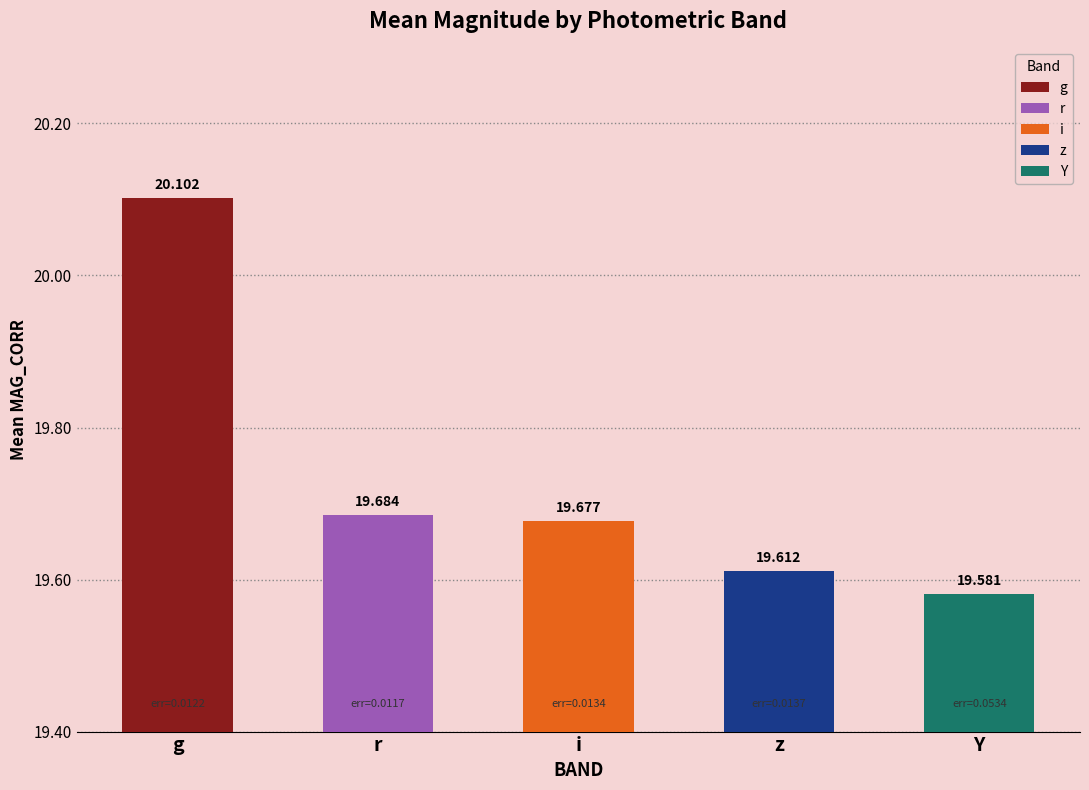

Does the chart contain any negative values?

No